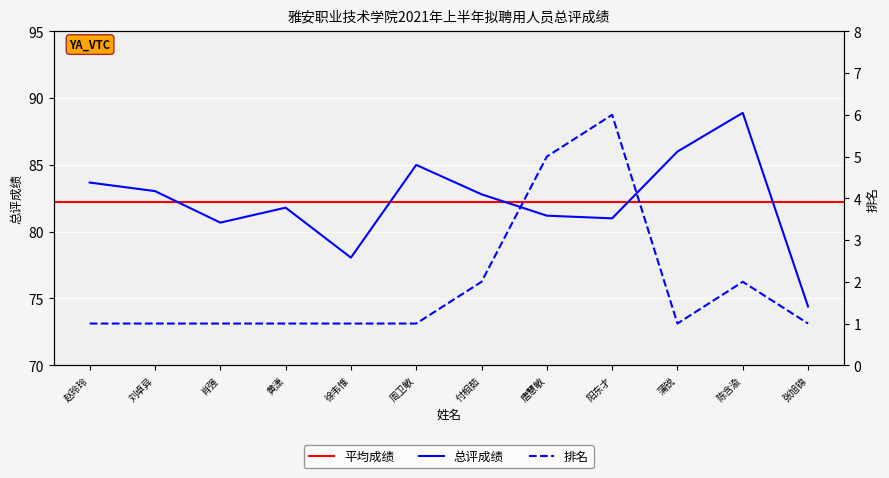

Which series has the widest spread of values?

总评成绩